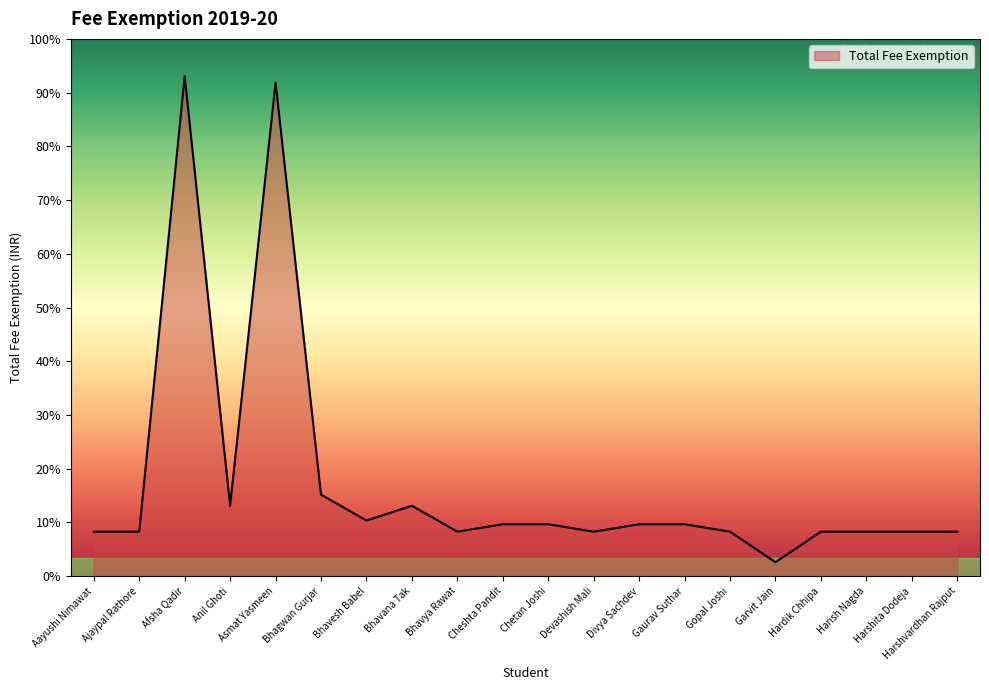

Is this an area chart (filled region under the line)?

Yes